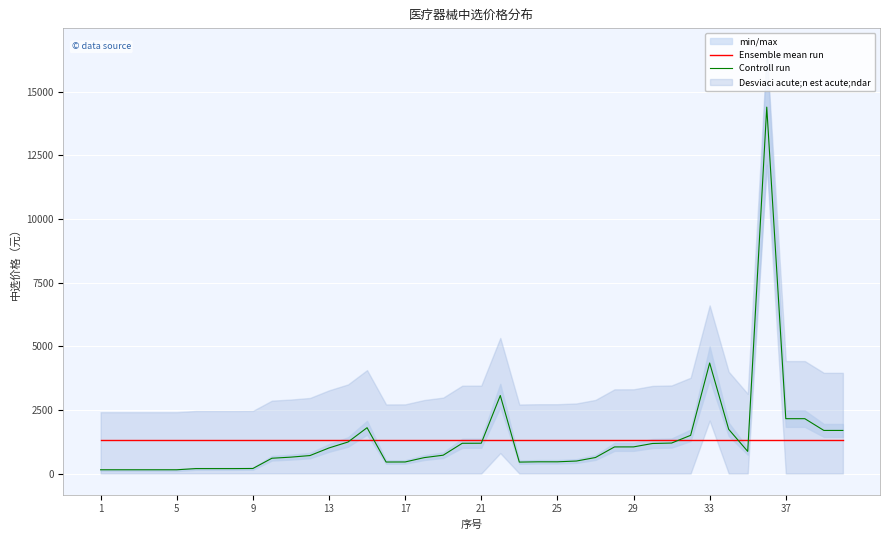

What is the minimum value shown in the chart?

147.0